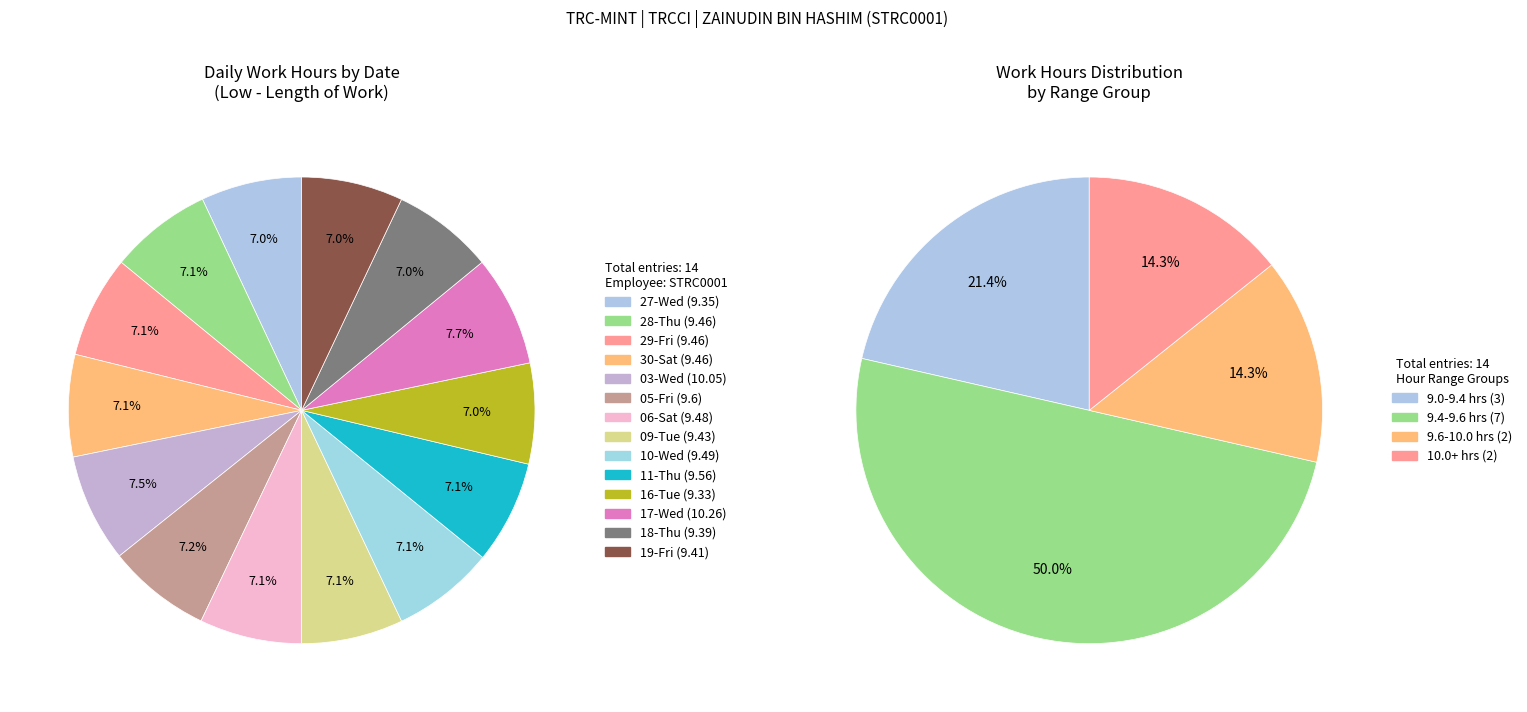

To the nearest percent, what is the average slice percentage?

7%